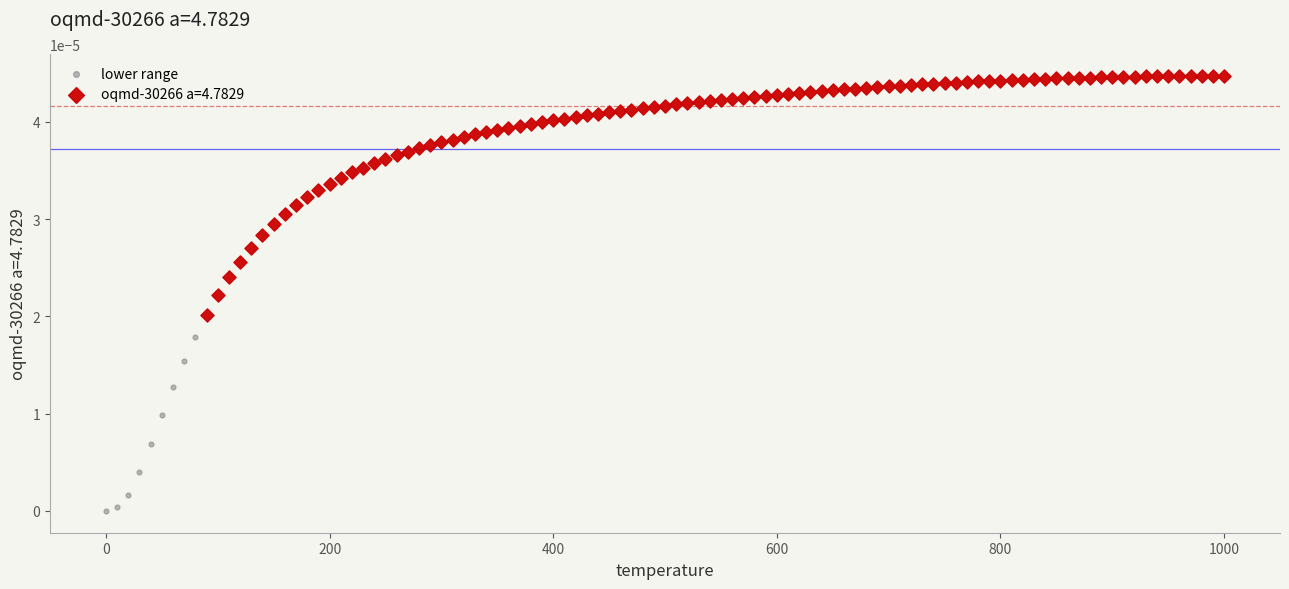

Which series reaches the minimum Y coordinate?

lower range